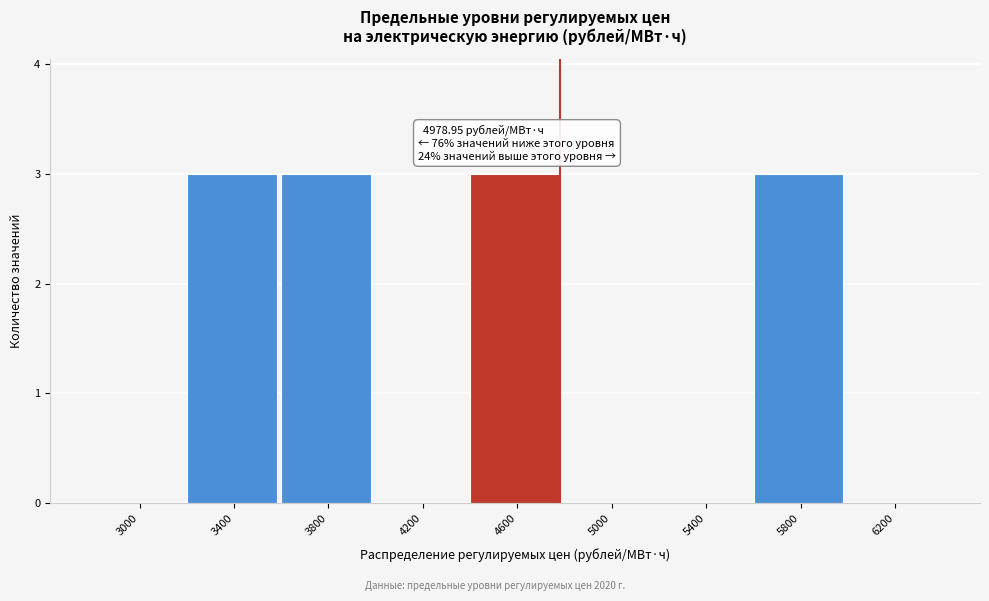

Reading right to left, what are all the values shown in this chart?

6200=0	5800=3	5400=0	5000=0	4600=3	4200=0	3800=3	3400=3	3000=0